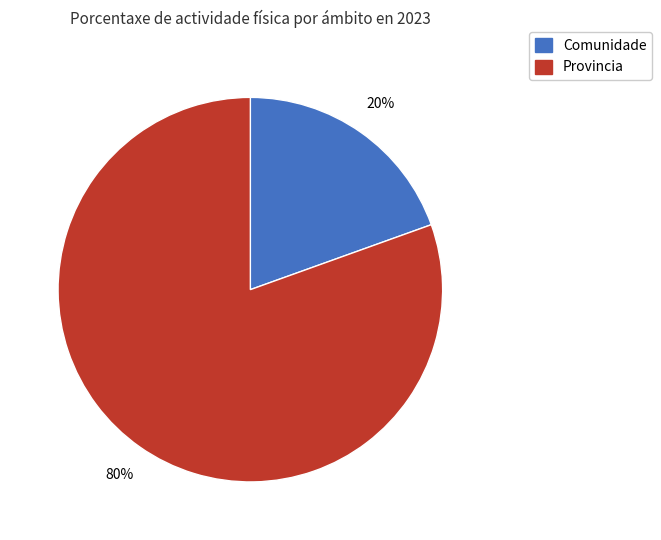

Is there any slice that represents more than half of the pie?

Yes